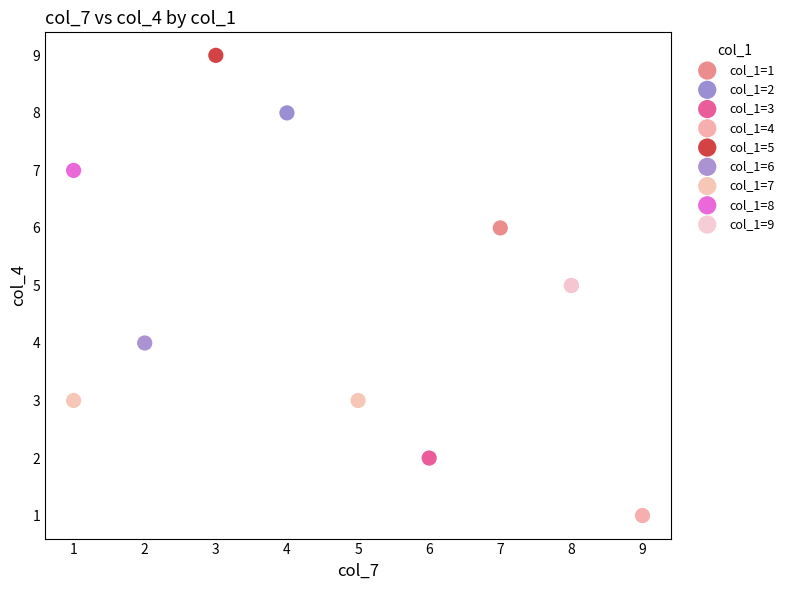

What are all the series names shown in the legend?

col_1=1, col_1=2, col_1=3, col_1=4, col_1=5, col_1=6, col_1=7, col_1=8, col_1=9